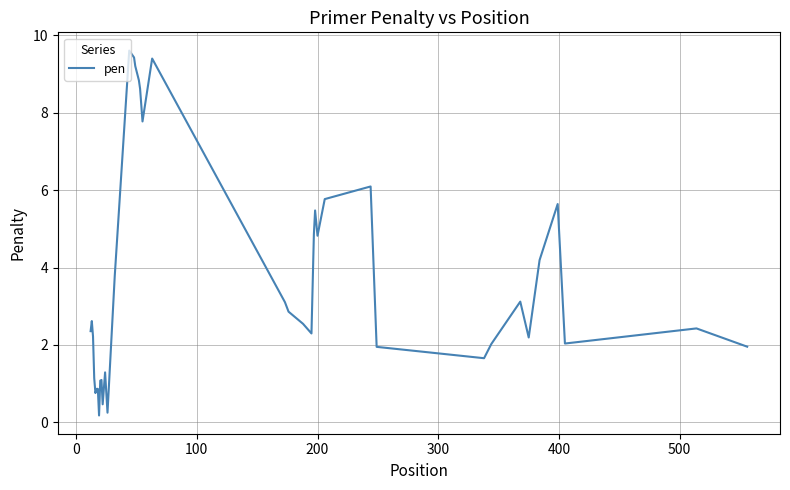

How many lines are shown in the chart?

1